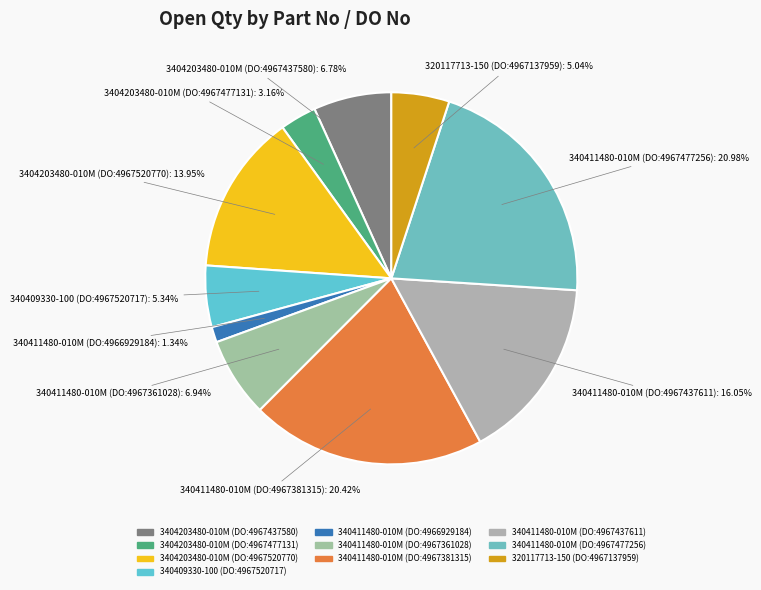

To the nearest percent, what is the difference between the largest and smallest slice percentages?

20%